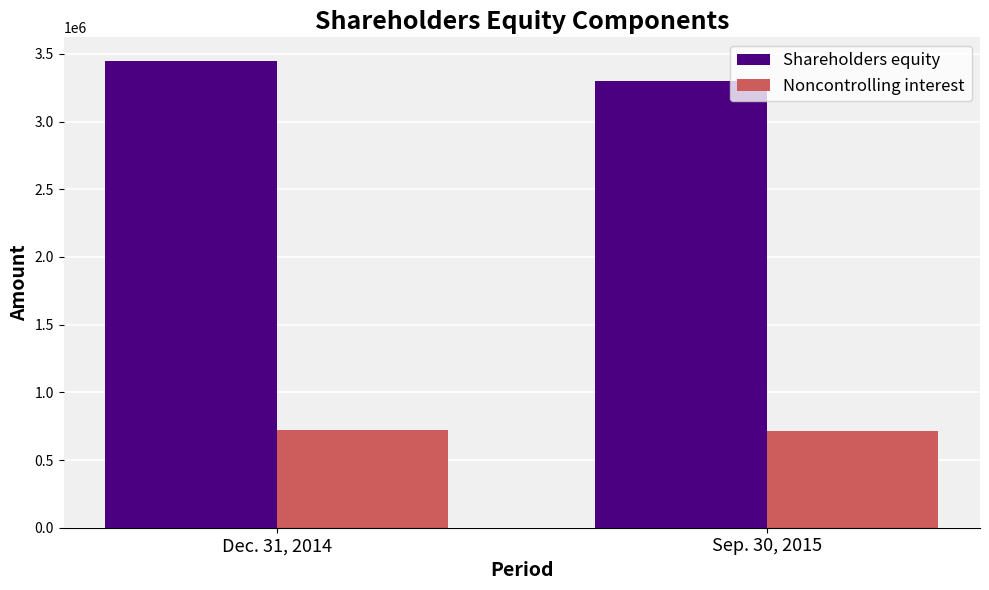

True or false: Shareholders equity has a value of 3303007 at Sep. 30, 2015.

True